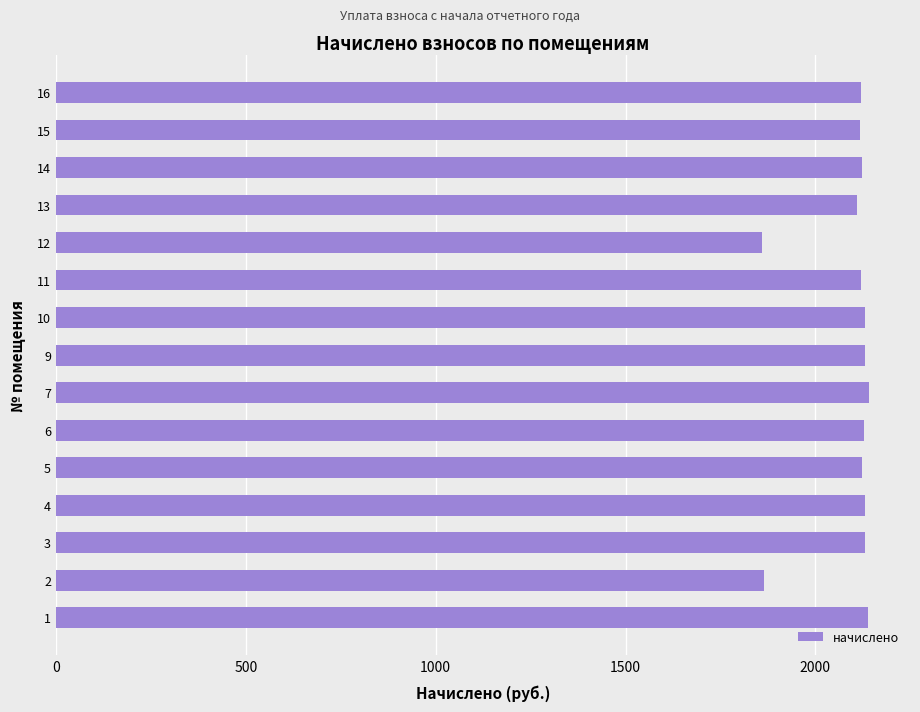

The value at 1 is 2844.0. True or false?

False